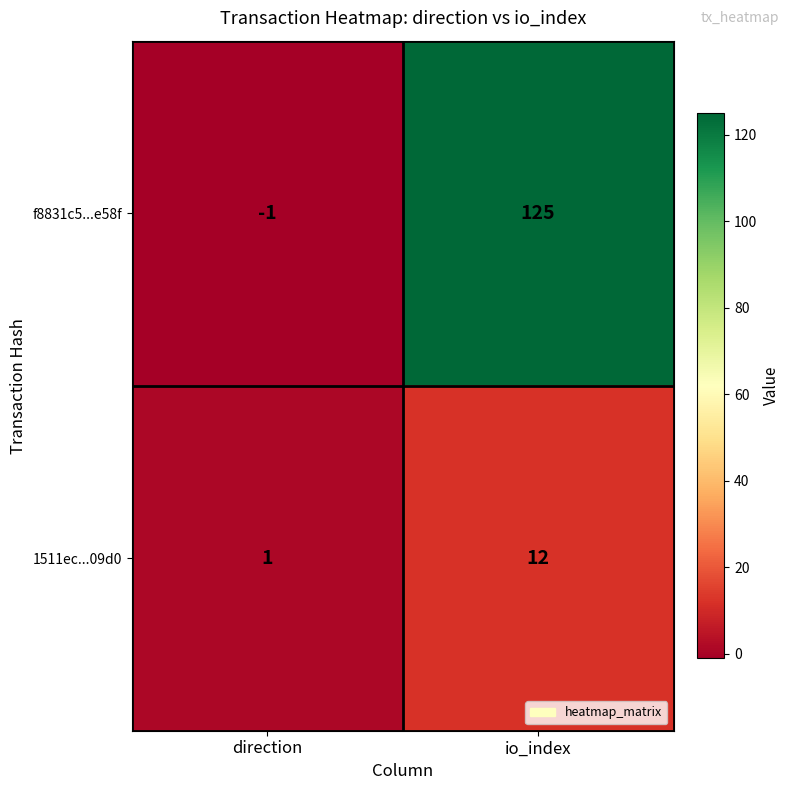

Which series changed the most between direction and io_index?

f8831c5...e58f